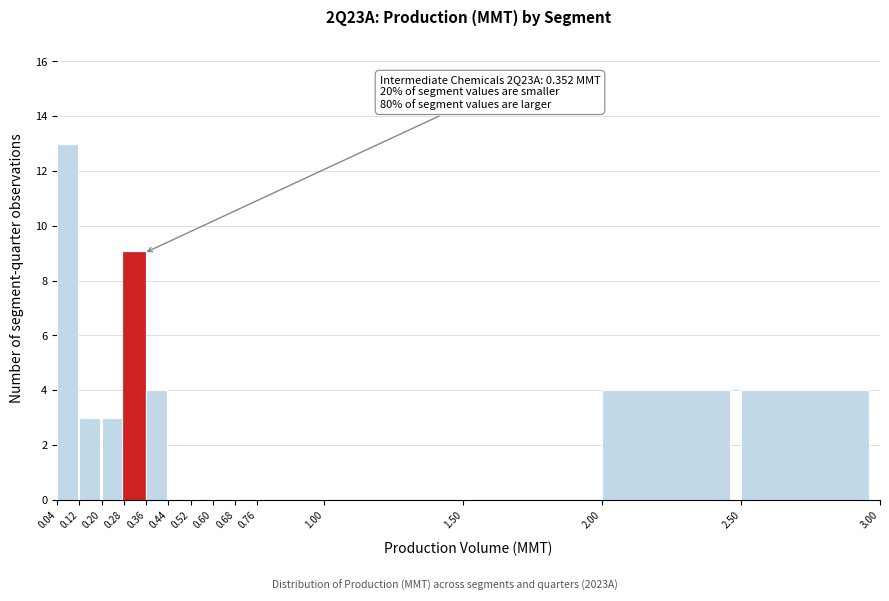

Which range on the x-axis has the tallest bar?

0.04 to 0.12